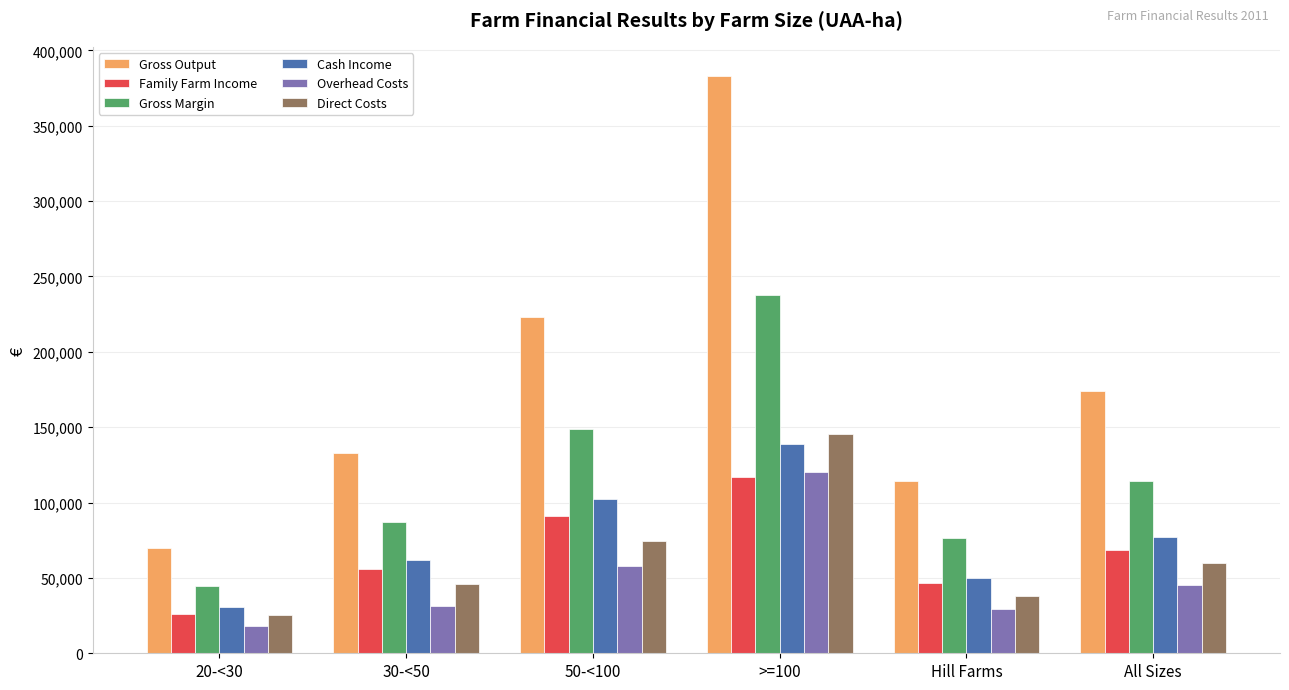

At which label does Direct Costs reach its peak?

>=100